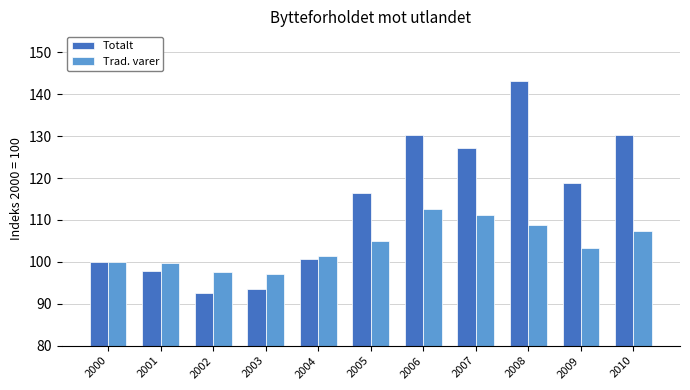

Rank the series by their maximum value, from highest to lowest.

Totalt, Trad. varer